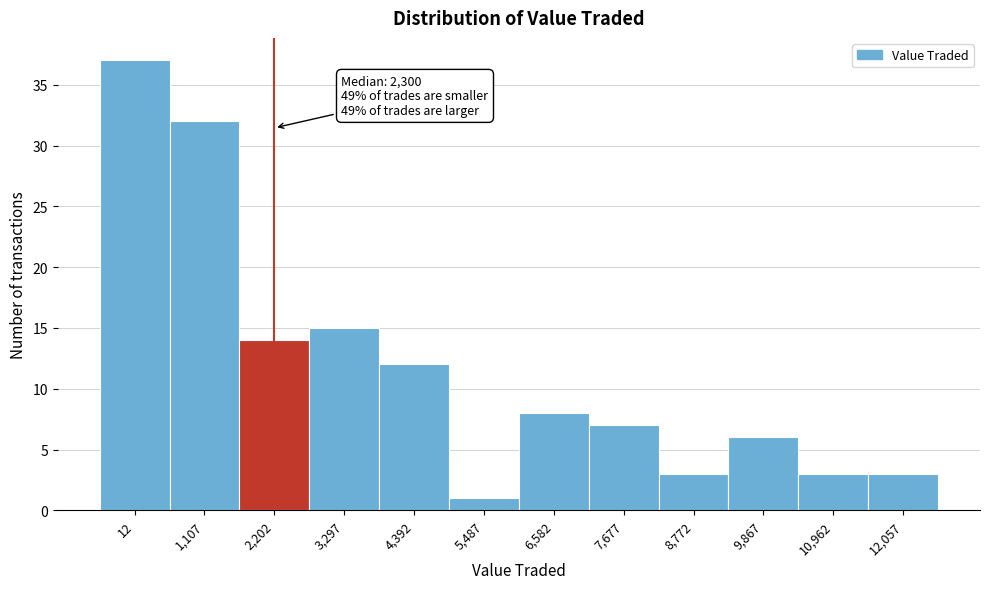

Reading left to right, transcribe all the data shown in this chart.

37	32	14	15	12	1	8	7	3	6	3	3